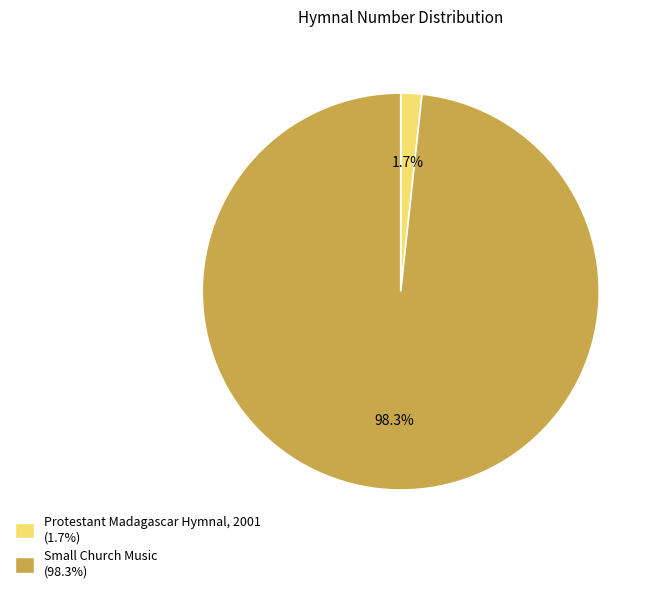

How many slices are in this pie chart?

2